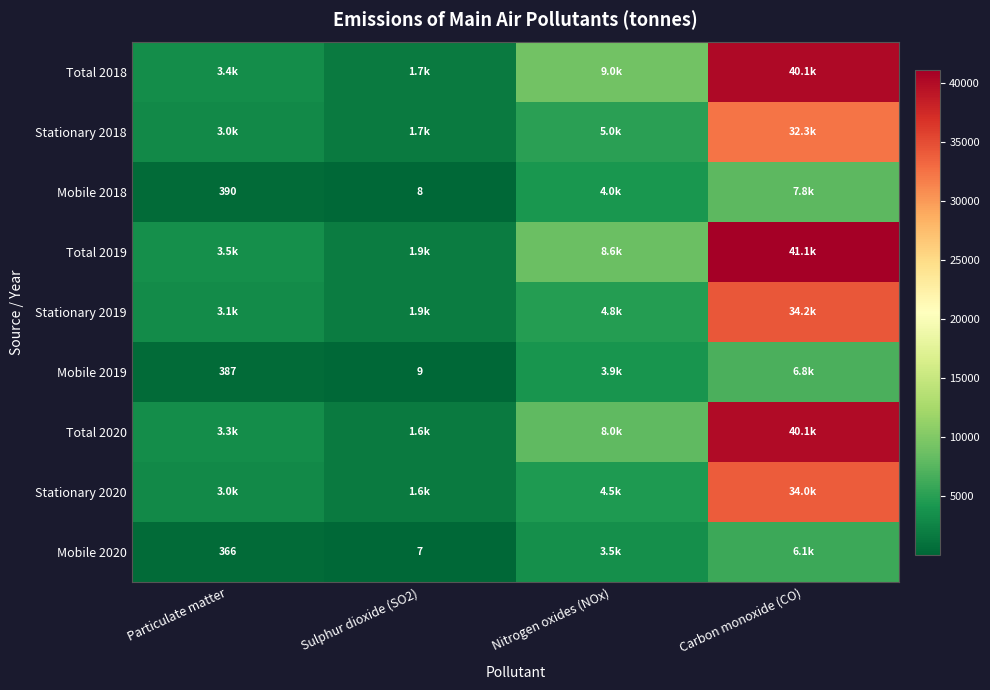

List the series in order of their peak value, highest first.

Total 2019, Total 2018, Total 2020, Stationary 2019, Stationary 2020, Stationary 2018, Mobile 2018, Mobile 2019, Mobile 2020